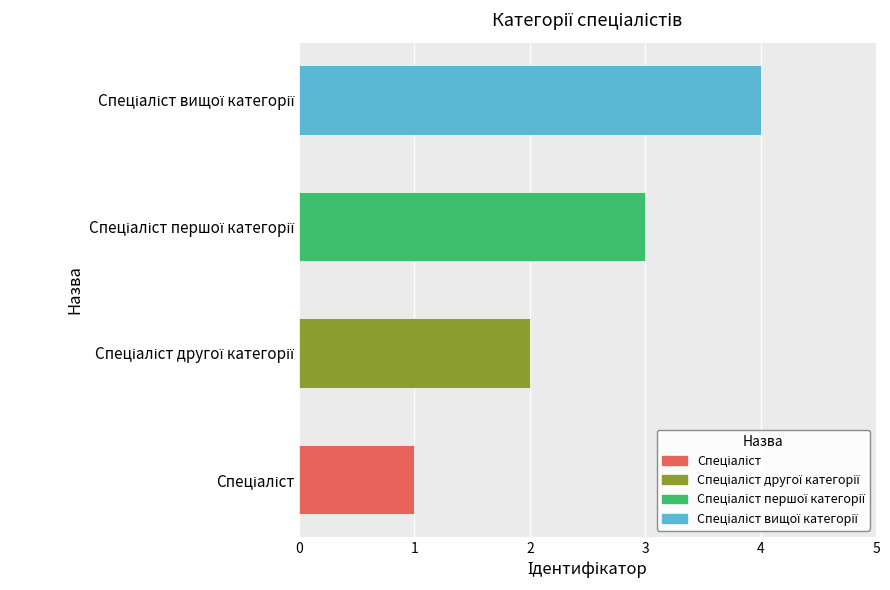

What is the greatest value displayed?

4